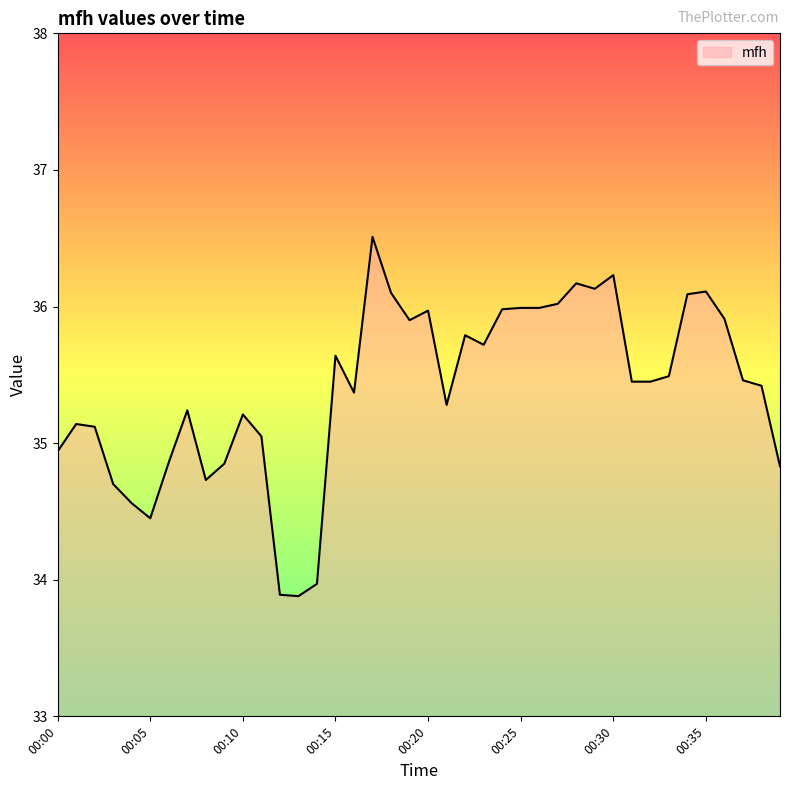

What is the difference between the maximum and minimum values?

2.6